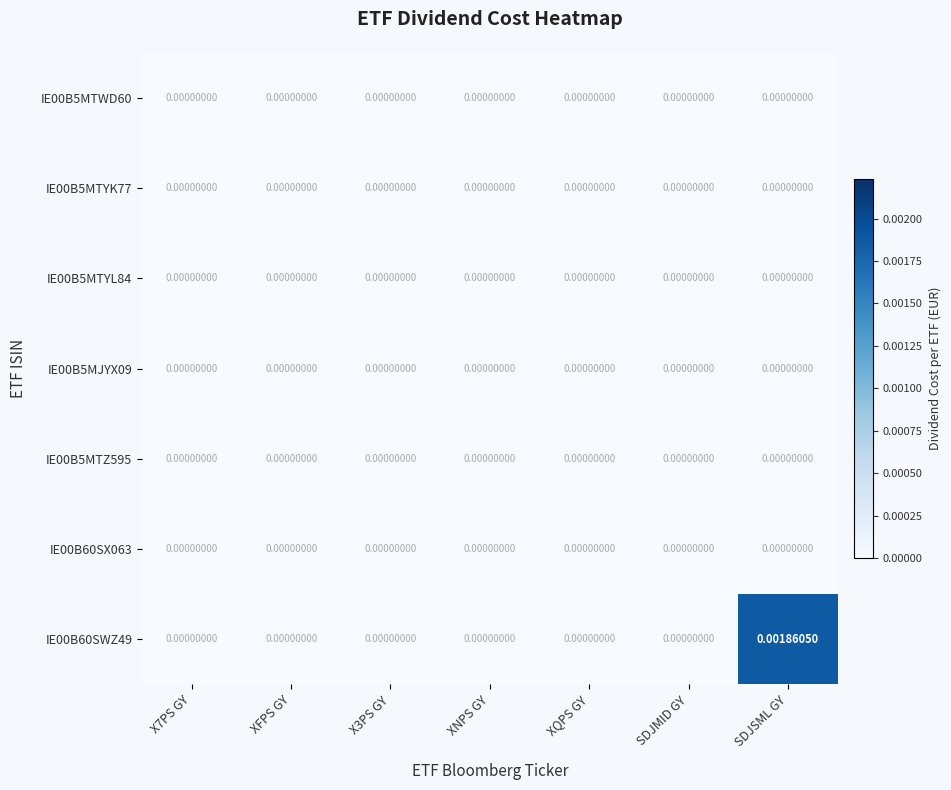

At which category is the sum across all series the highest?

SDJSML GY